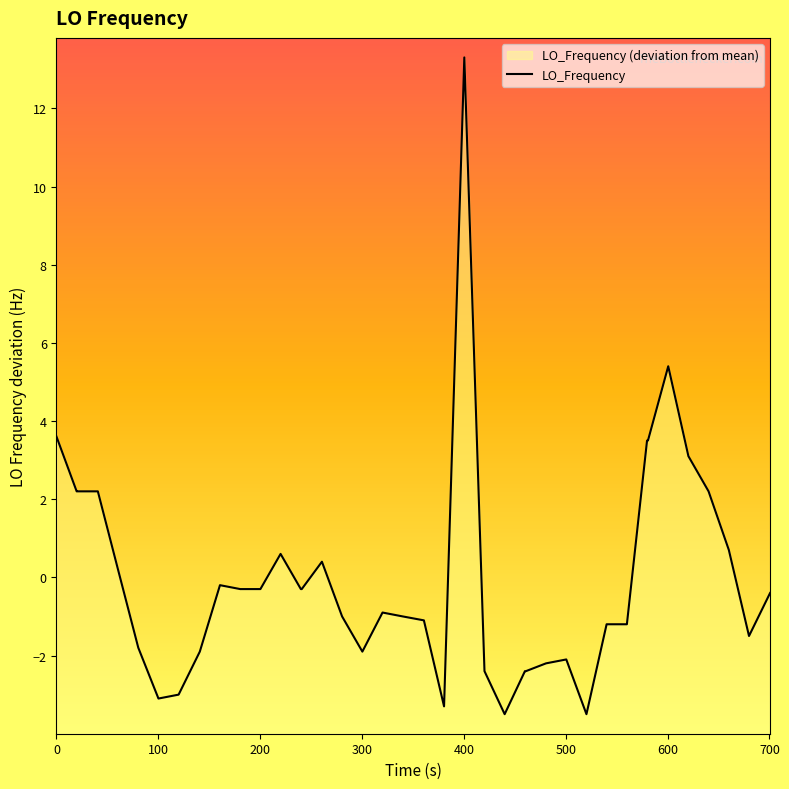

Reading left to right, list all the values displayed in this chart.

3.6	2.2	2.2	2.2	0.2	-1.8	-3.1	-3.0	-1.9	-0.2	-0.3	-0.3	0.6	-0.3	-0.3	0.4	-1.0	-1.9	-0.9	-1.0	-1.1	-3.3	13.3	-2.4	-3.5	-2.4	-2.4	-2.2	-2.1	-3.5	-1.2	-1.2	3.5	3.5	5.4	3.1	2.2	0.7	-1.5	-0.4